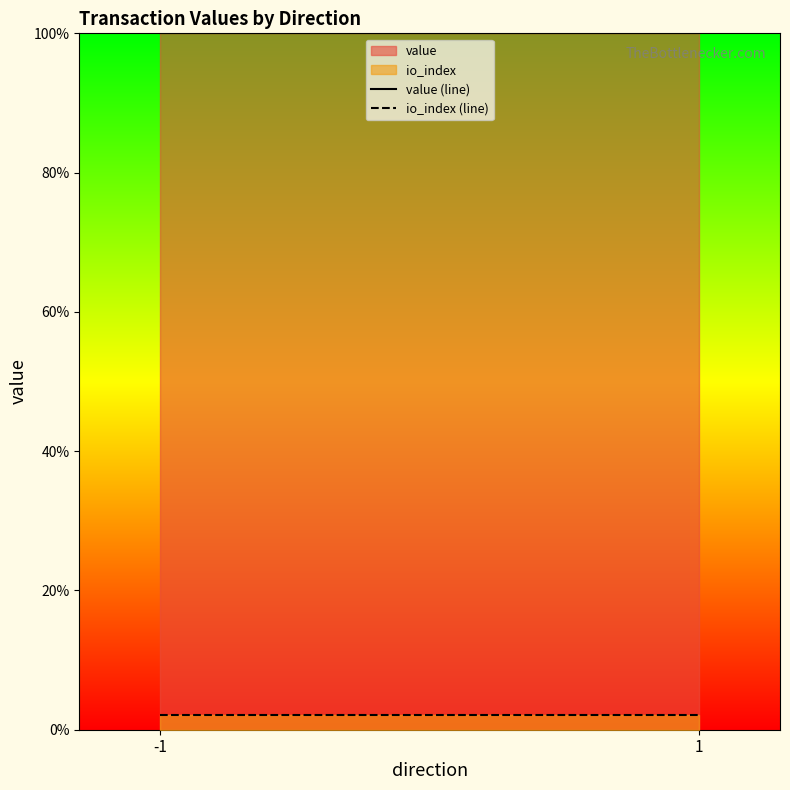

Reading left to right, extract all data points from this chart.

value (line): 100.0	100.0
io_index (line): 2.1	2.1